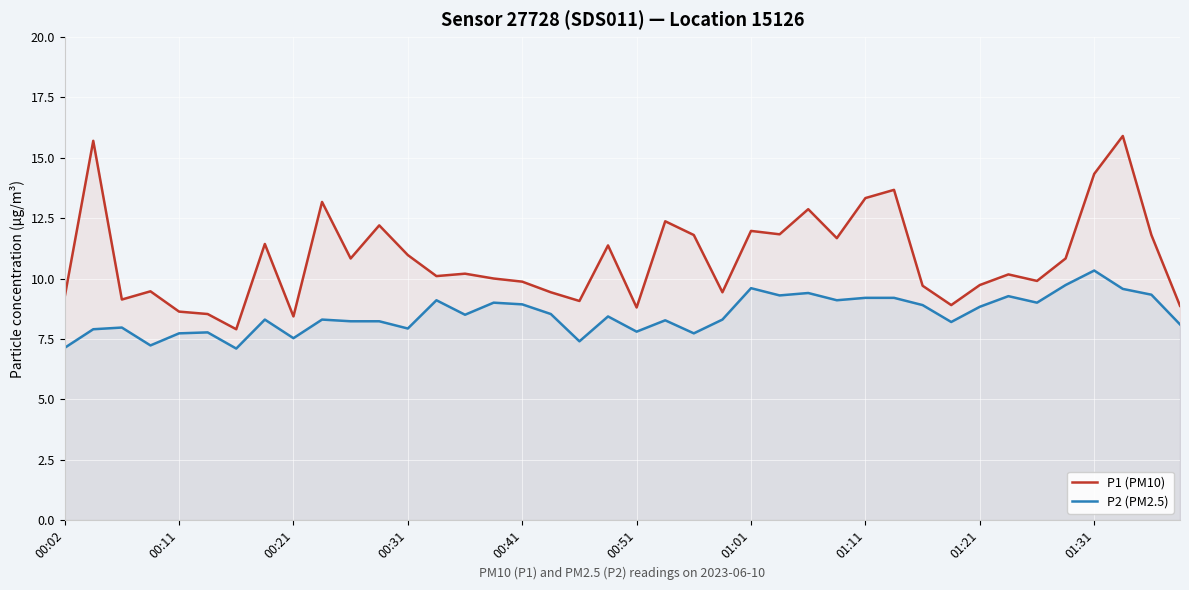

The P1 (PM10) series shows 14.3 at 01:31. True or false?

True